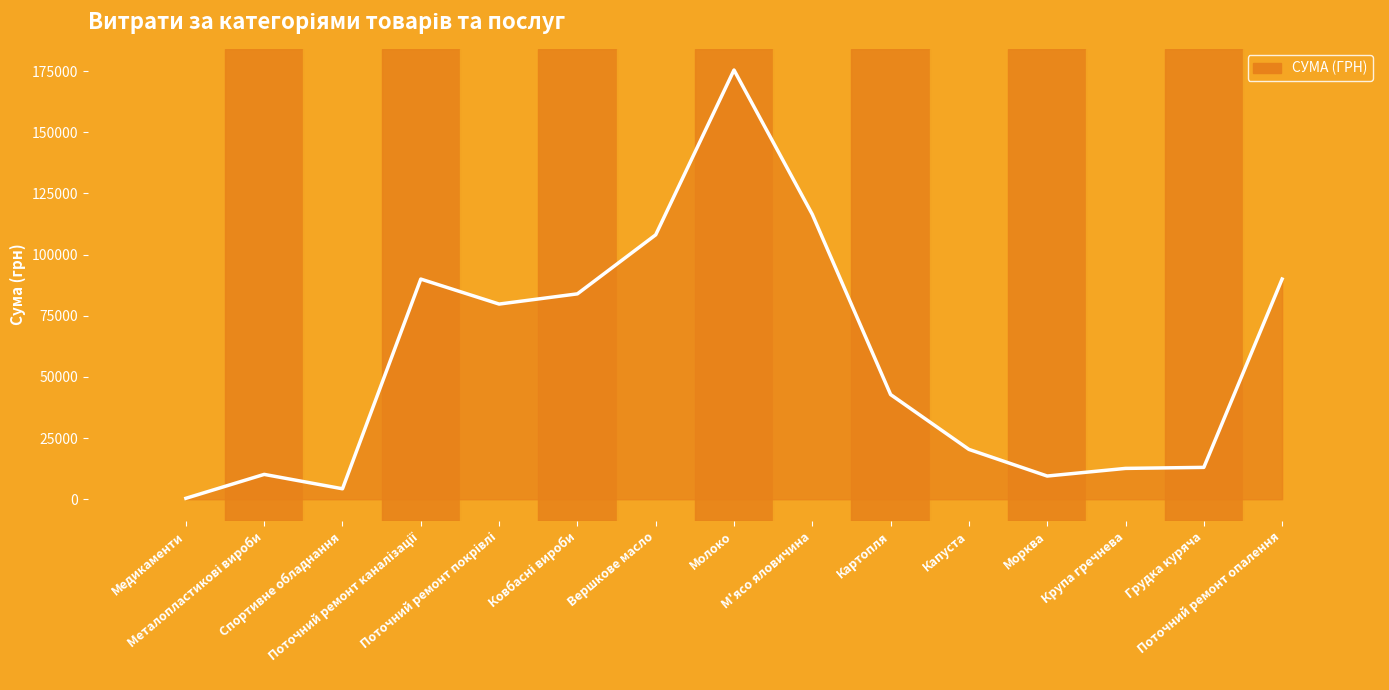

True or false: the data has more than 1 interior local peaks.

True